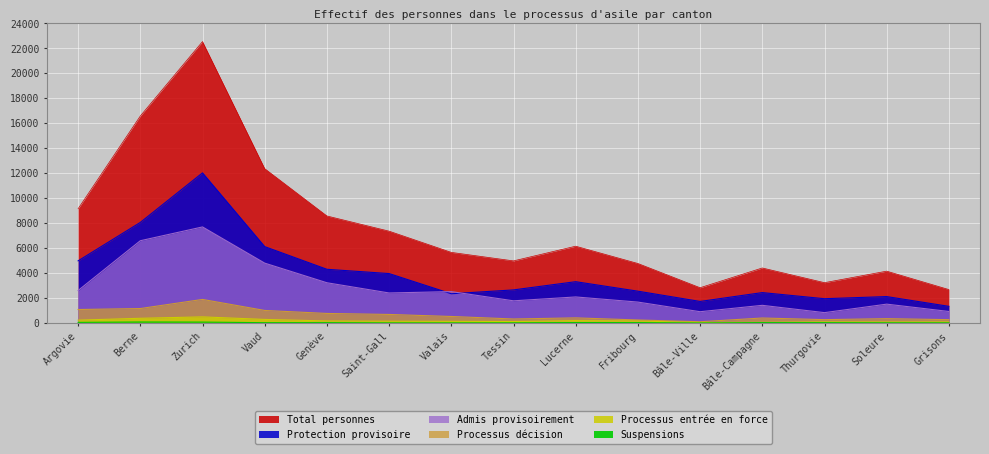

Rank the categories by Processus décision value from lowest to highest.

Bâle-Ville, Fribourg, Grisons, Thurgovie, Tessin, Soleure, Bâle-Campagne, Lucerne, Valais, Saint-Gall, Genève, Vaud, Argovie, Berne, Zurich